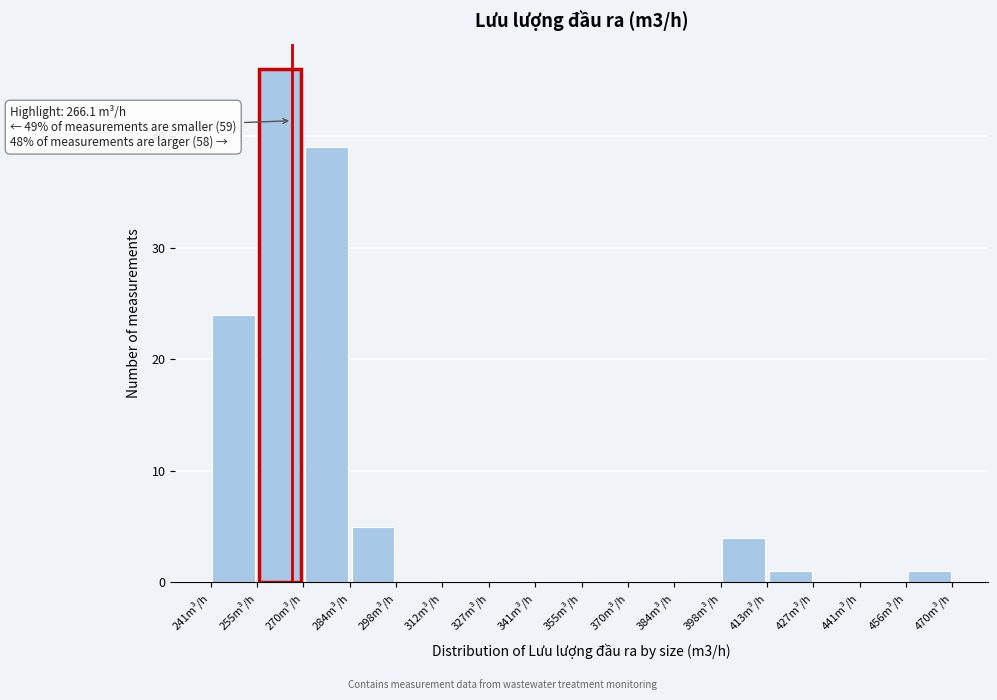

Which range on the x-axis has the tallest bar?

256 to 270